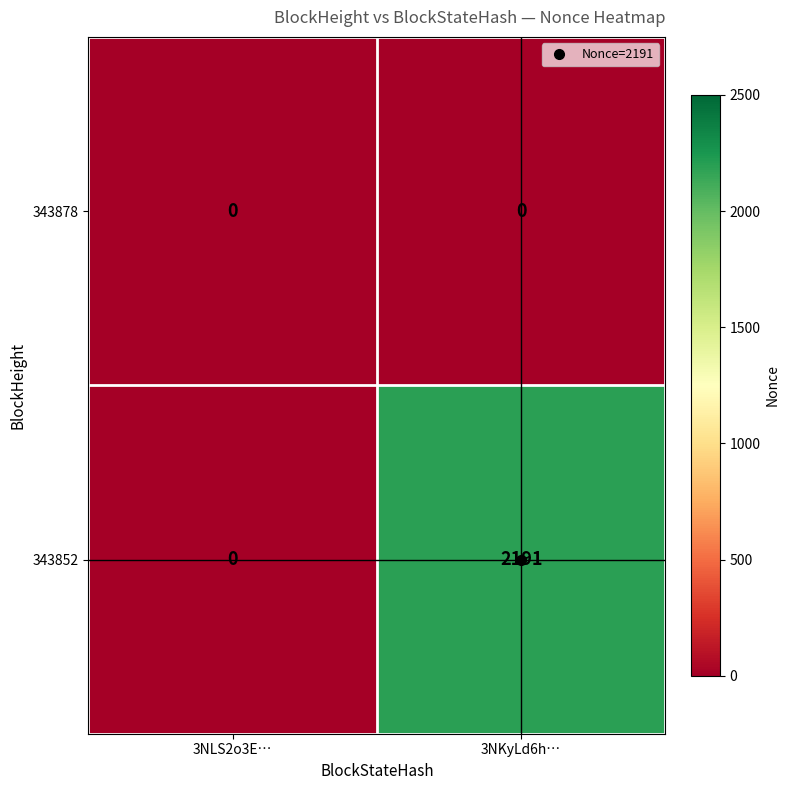

Which series has the widest spread of values?

343852